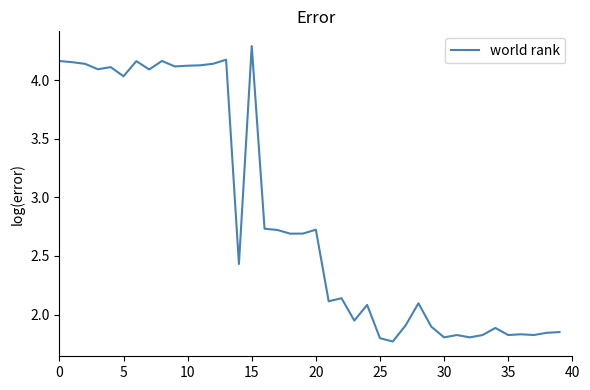

What is the difference between the maximum and minimum values?

2.5